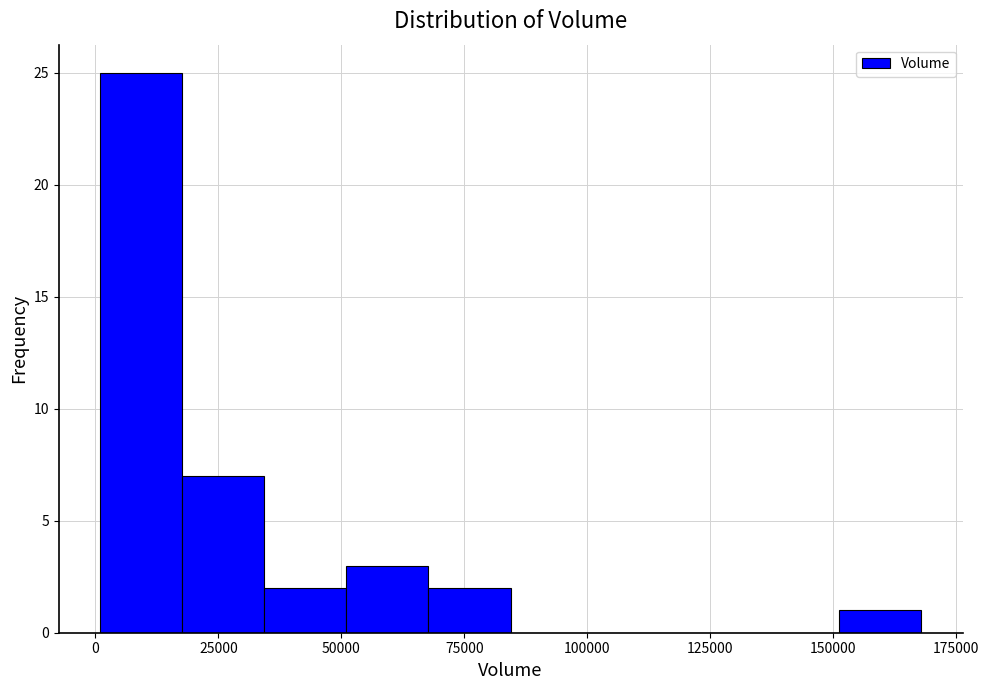

Read against the x-axis, roughly where is the centre of the tallest bar?

10000